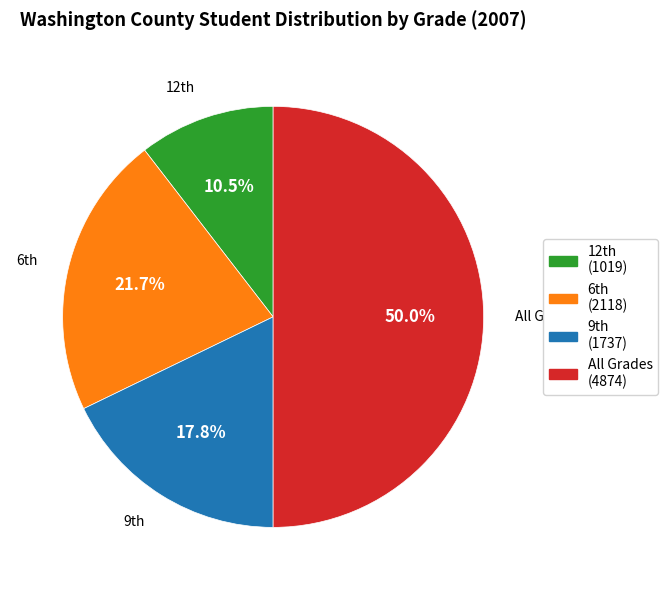

Rank the categories by value from lowest to highest.

12th, 9th, 6th, All Grades